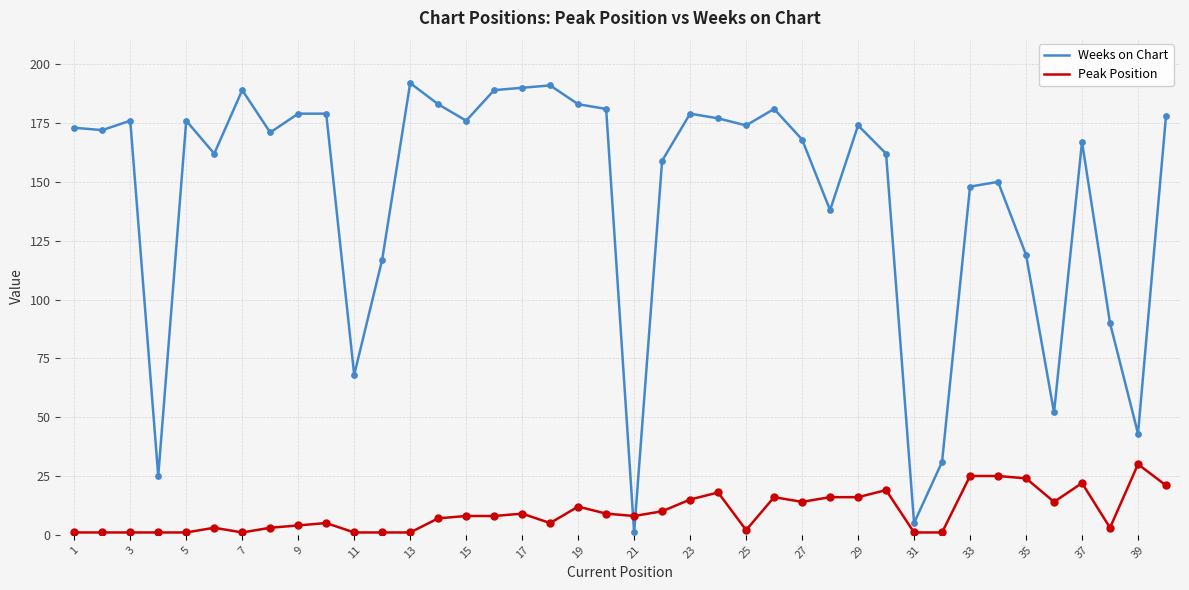

Which series has the largest total across all categories?

Weeks on Chart